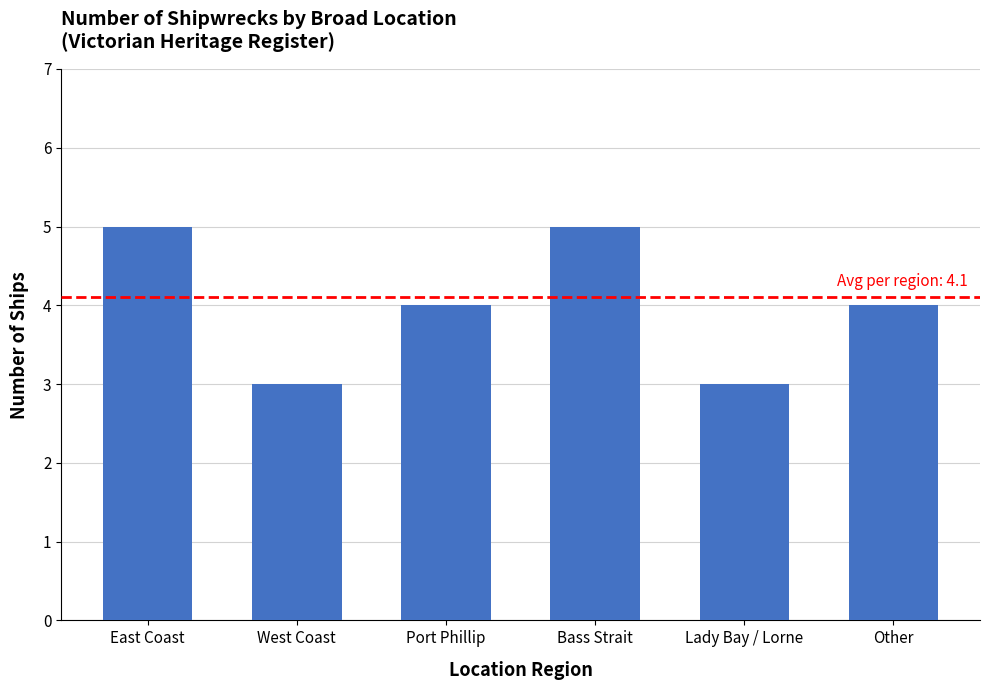

What is the difference between the maximum and minimum values?

2